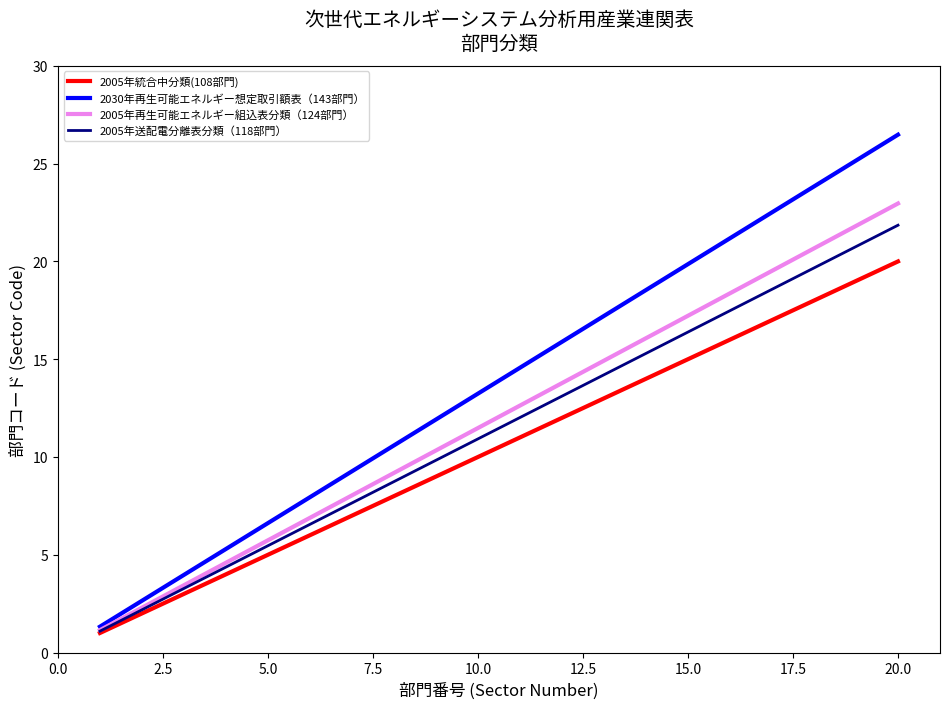

Rank the series by their average value, from lowest to highest.

2005年統合中分類(108部門), 2005年送配電分離表分類（118部門）, 2005年再生可能エネルギー組込表分類（124部門）, 2030年再生可能エネルギー想定取引額表（143部門）